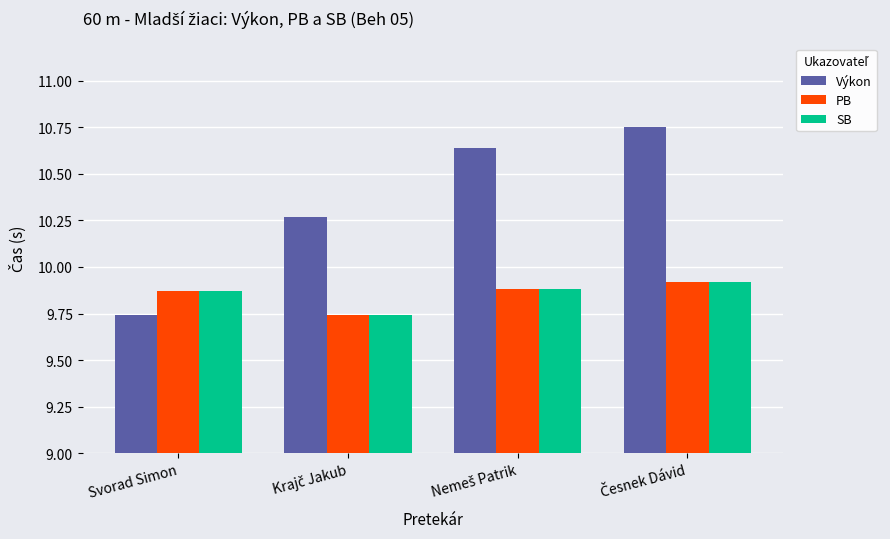

Which series has the largest total across all categories?

Výkon